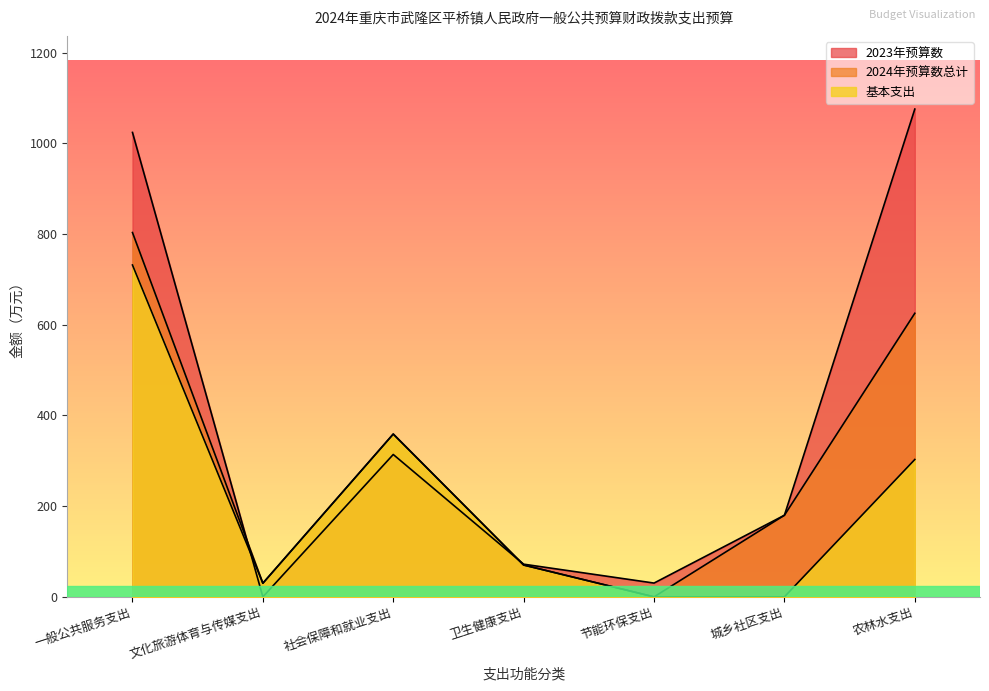

Reading left to right, what are all the values shown in this chart?

2023年预算数: 一般公共服务支出=1024.1	文化旅游体育与传媒支出=0.0	社会保障和就业支出=314.0	卫生健康支出=72.1	节能环保支出=30.4	城乡社区支出=180.0	农林水支出=1075.7
2024年预算数总计: 一般公共服务支出=803.4	文化旅游体育与传媒支出=30.1	社会保障和就业支出=359.0	卫生健康支出=70.2	节能环保支出=0.0	城乡社区支出=180.0	农林水支出=625.4
基本支出: 一般公共服务支出=731.8	文化旅游体育与传媒支出=30.1	社会保障和就业支出=359.0	卫生健康支出=70.2	节能环保支出=0.0	城乡社区支出=0.0	农林水支出=302.9